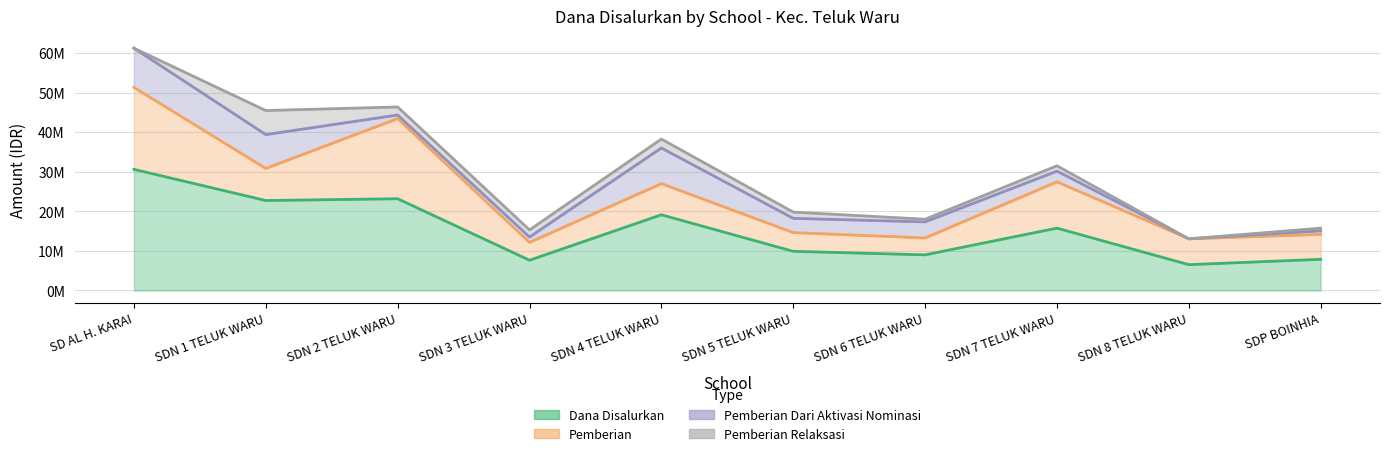

Reading left to right, extract all data points from this chart.

Dana Disalurkan: 30600000	22725000	23175000	7650000	19125000	9900000	9000000	15750000	6525000	7875000
Pemberian: 20700000	8100000	20250000	4500000	7875000	4725000	4275000	11700000	6525000	6300000
Pemberian Dari Aktivasi Nominasi: 9900000	8550000	900000	1350000	9000000	3600000	4050000	2700000	0	900000
Pemberian Relaksasi: 0	6075000	2025000	1800000	2250000	1575000	675000	1350000	0	675000